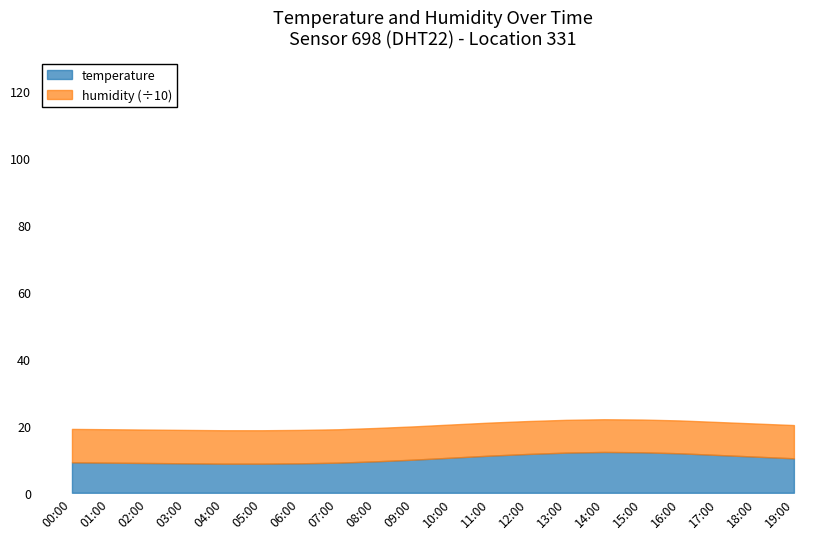

What is the smallest value displayed?

8.7